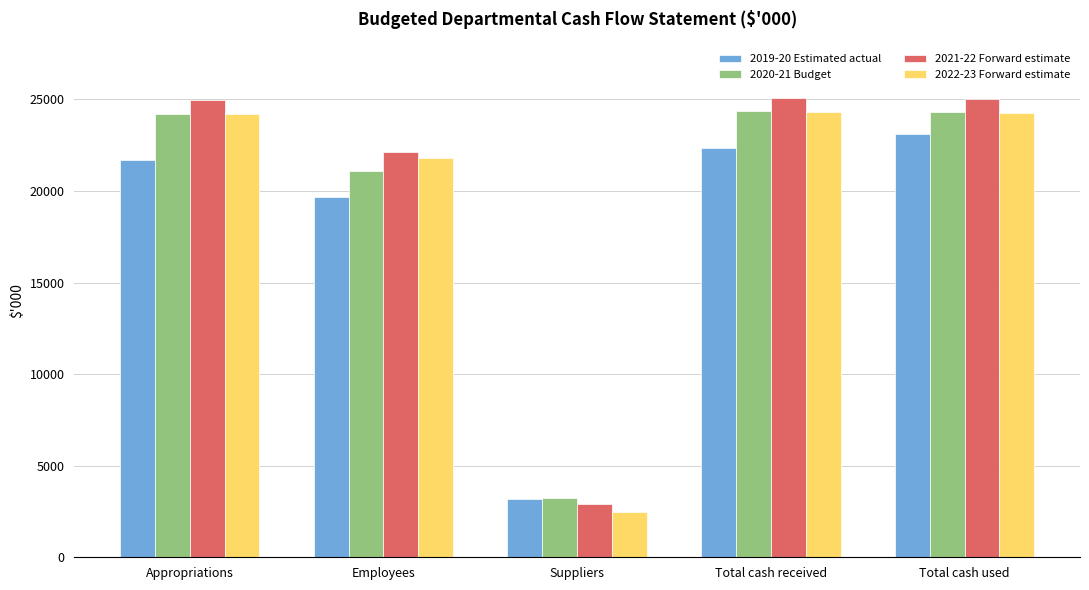

What is the difference between the 2019-20 Estimated actual values at Total cash received and Appropriations?

670